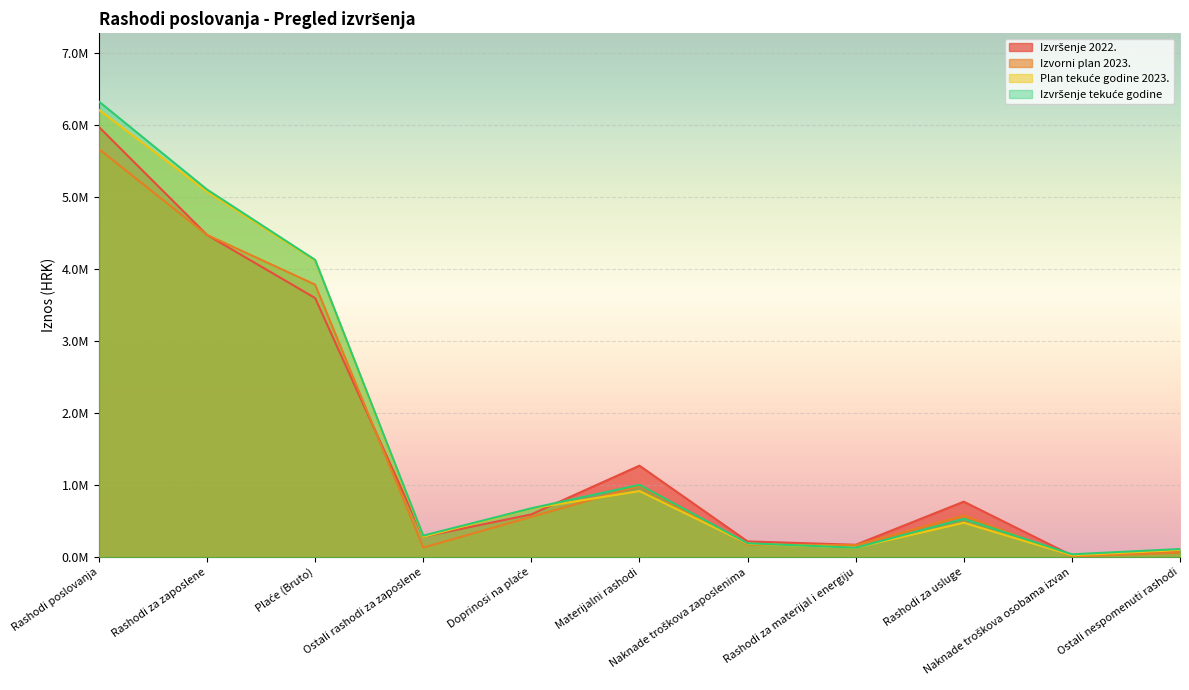

Reading right to left, what are all the values shown in this chart?

Izvršenje 2022.: Ostali nespomenuti rashodi=88595.5	Naknade troškova osobama izvan=22941.8	Rashodi za usluge=769840.3	Rashodi za materijal i energiju=170743.4	Naknade troškova zaposlenima=217890.4	Materijalni rashodi=1270011.4	Doprinosi na plaće=593492.0	Ostali rashodi za zaposlene=283485.3	Plaće (Bruto)=3599412.5	Rashodi za zaposlene=4476389.8	Rashodi poslovanja=5976605.1
Izvorni plan 2023.: Ostali nespomenuti rashodi=60408.0	Naknade troškova osobama izvan=8893.0	Rashodi za usluge=578440.0	Rashodi za materijal i energiju=166965.0	Naknade troškova zaposlenima=173730.0	Materijalni rashodi=988436.0	Doprinosi na plaće=558903.0	Ostali rashodi za zaposlene=131857.0	Plaće (Bruto)=3785839.0	Rashodi za zaposlene=4476599.0	Rashodi poslovanja=5668603.0
Plan tekuće godine 2023.: Ostali nespomenuti rashodi=96356.0	Naknade troškova osobama izvan=25790.0	Rashodi za usluge=477178.0	Rashodi za materijal i energiju=131182.0	Naknade troškova zaposlenima=186977.0	Materijalni rashodi=917483.0	Doprinosi na plaće=675455.0	Ostali rashodi za zaposlene=281903.0	Plaće (Bruto)=4120854.0	Rashodi za zaposlene=5078212.0	Rashodi poslovanja=6213704.0
Izvršenje tekuće godine: Ostali nespomenuti rashodi=112061.7	Naknade troškova osobama izvan=38634.3	Rashodi za usluge=531685.8	Rashodi za materijal i energiju=130201.2	Naknade troškova zaposlenima=191937.1	Materijalni rashodi=1004520.2	Doprinosi na plaće=678289.2	Ostali rashodi za zaposlene=298525.3	Plaće (Bruto)=4129903.2	Rashodi za zaposlene=5106717.8	Rashodi poslovanja=6329758.3